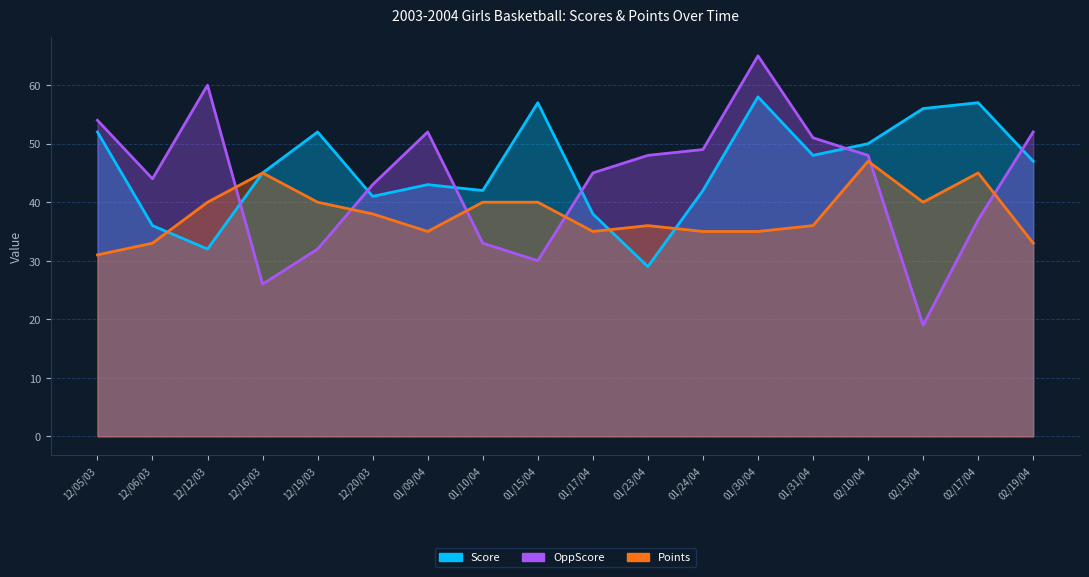

What is the spread (max minus min) of values at 01/31/04?

15